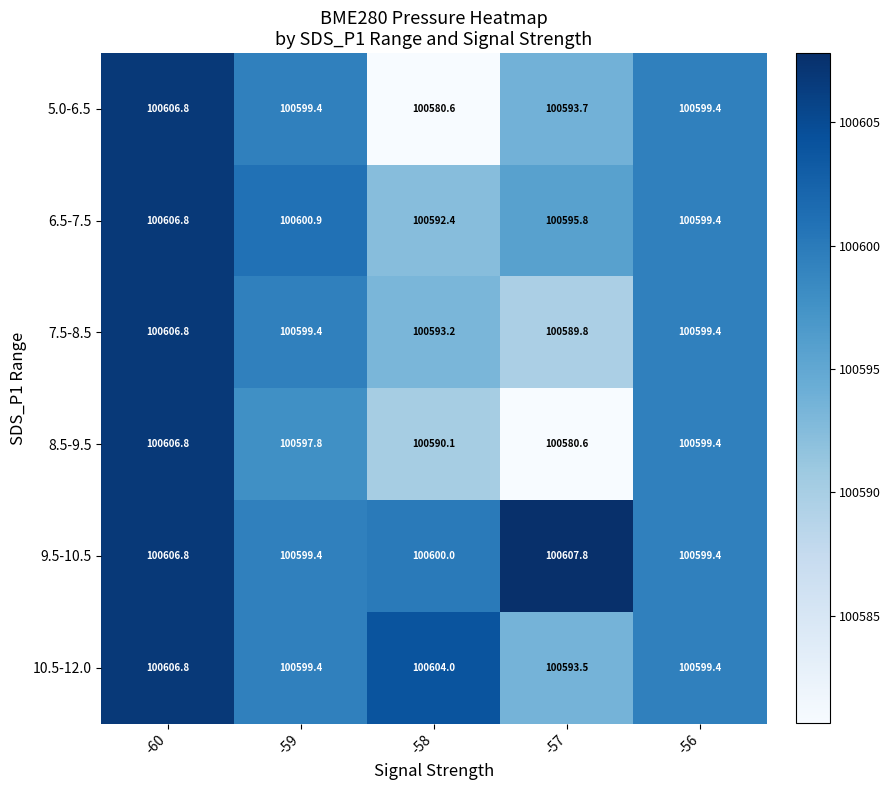

At which category does the chart reach its peak across all series?

-57